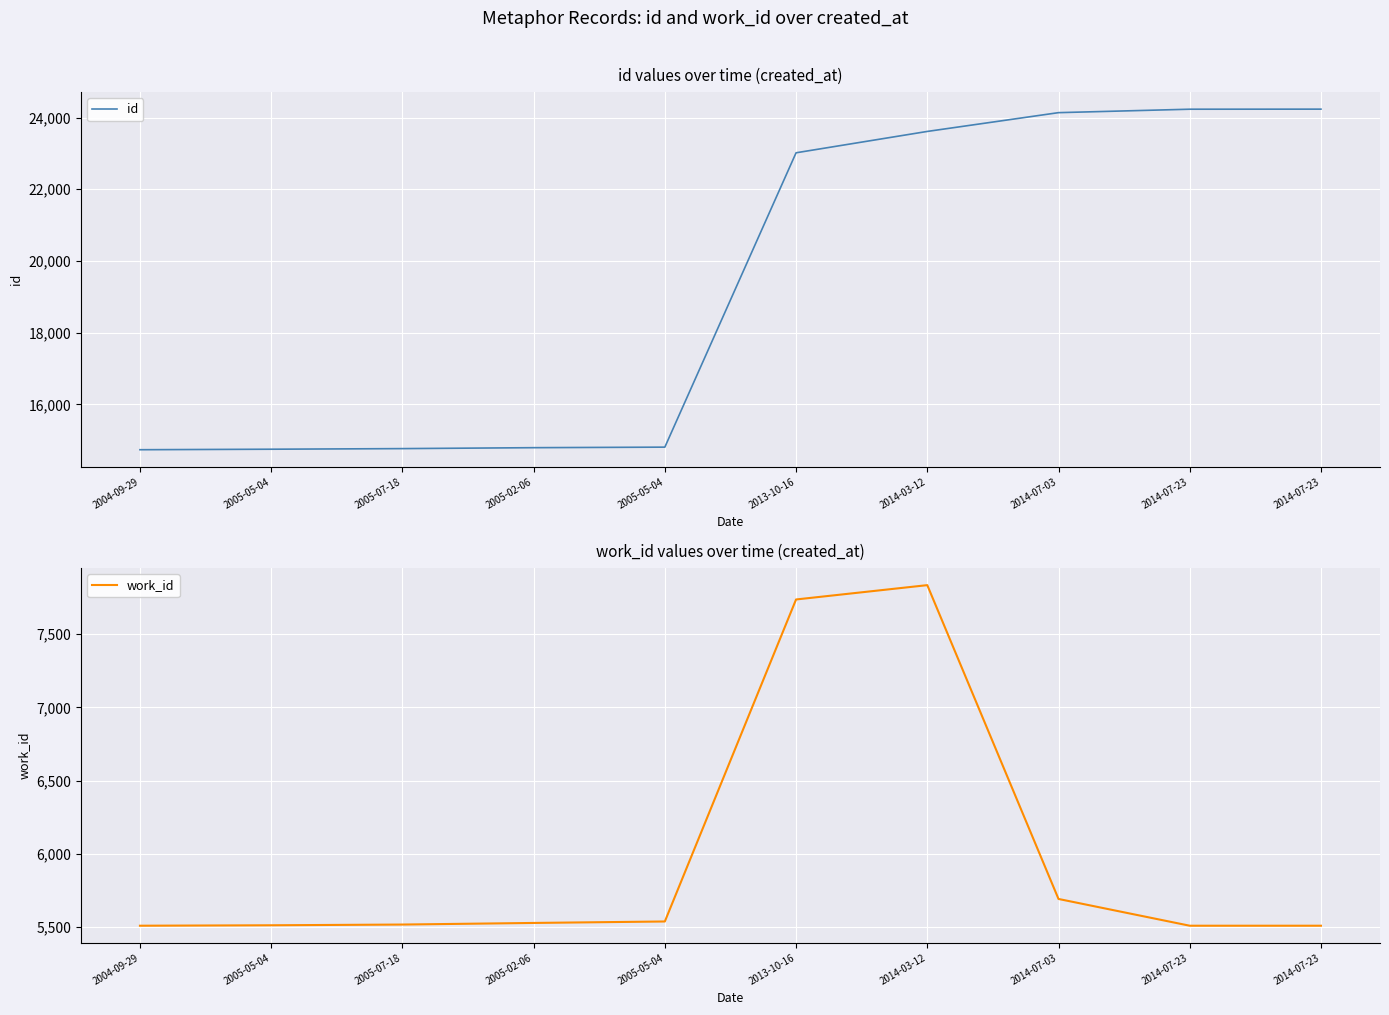

List the labels in order of work_id value, smallest first.

2004-09-29, 2014-07-23, 2014-07-23, 2005-05-04, 2005-07-18, 2005-02-06, 2005-05-04, 2014-07-03, 2013-10-16, 2014-03-12